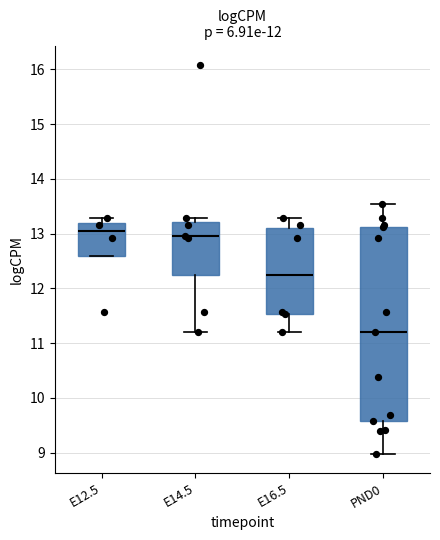

Reading left to right, read every box against the y-axis: the position of its median line, the range the box covers, and the ends of its whiskers. The values are not printed on the chart, so give them approximately, as read against the axis.

E12.5: median 13.0, box 12.6 to 13.2, whiskers 12.6 to 13.3
E14.5: median 13.0, box 12.2 to 13.2, whiskers 11.2 to 13.3
E16.5: median 12.2, box 11.5 to 13.1, whiskers 11.2 to 13.3
PND0: median 11.2, box 9.6 to 13.1, whiskers 9.0 to 13.5